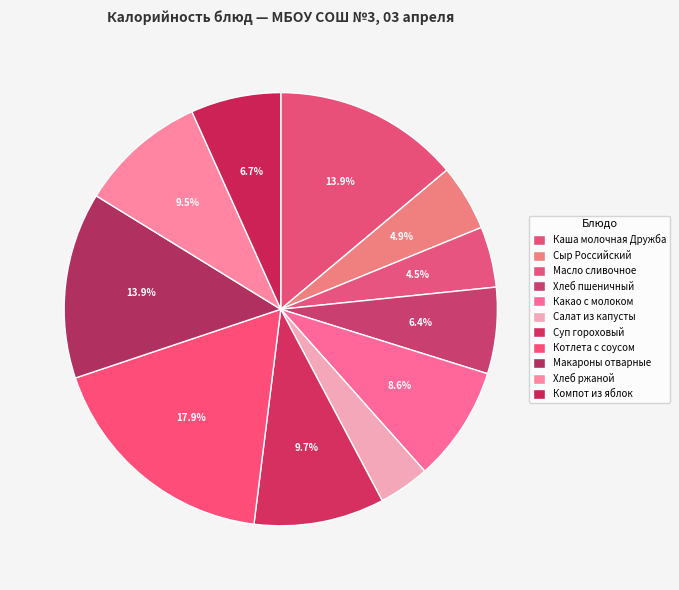

The Какао с молоком slice represents 9% of the pie. True or false?

True